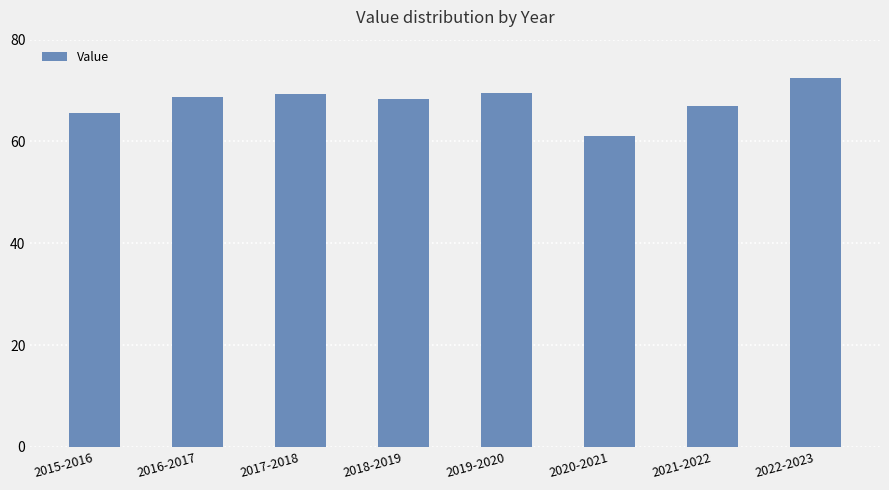

What value does the data have at 2022-2023?

72.5